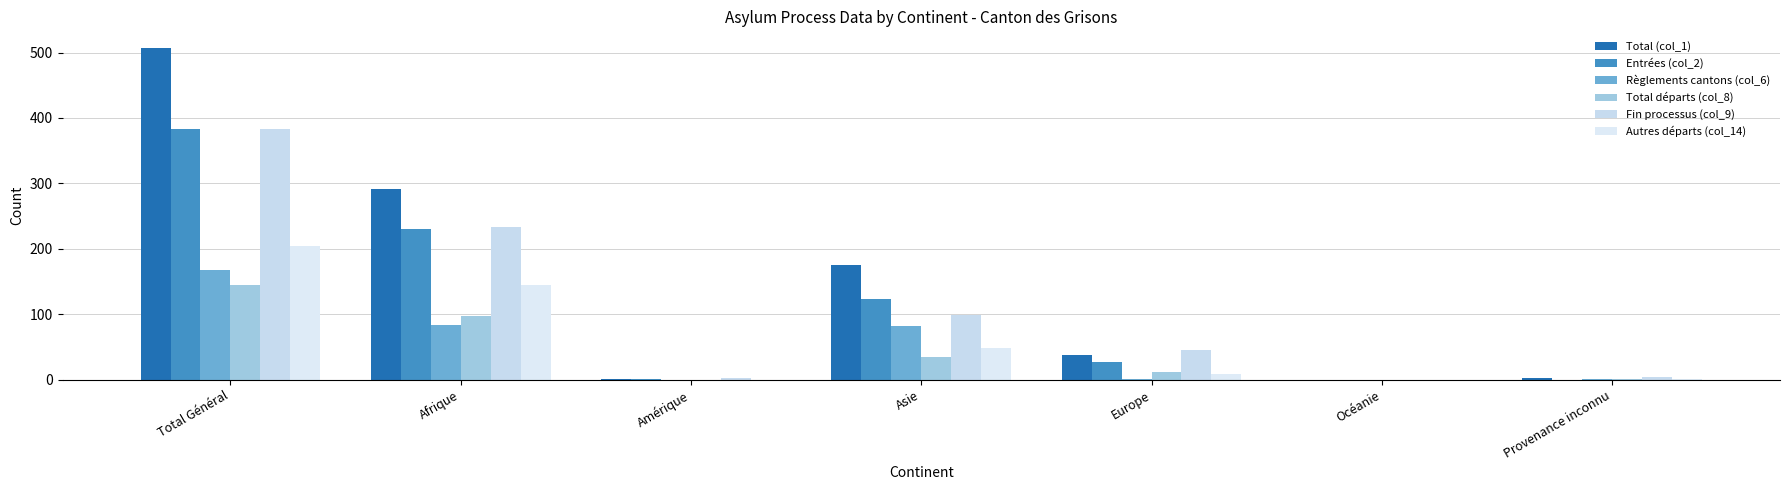

At which category is the sum across all series the highest?

Total Général